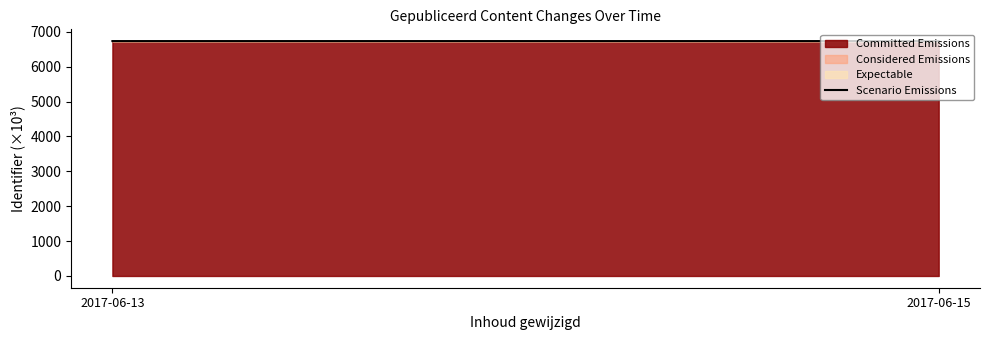

What is the change in value from 2017-06-13 to 2017-06-15?

+0.1